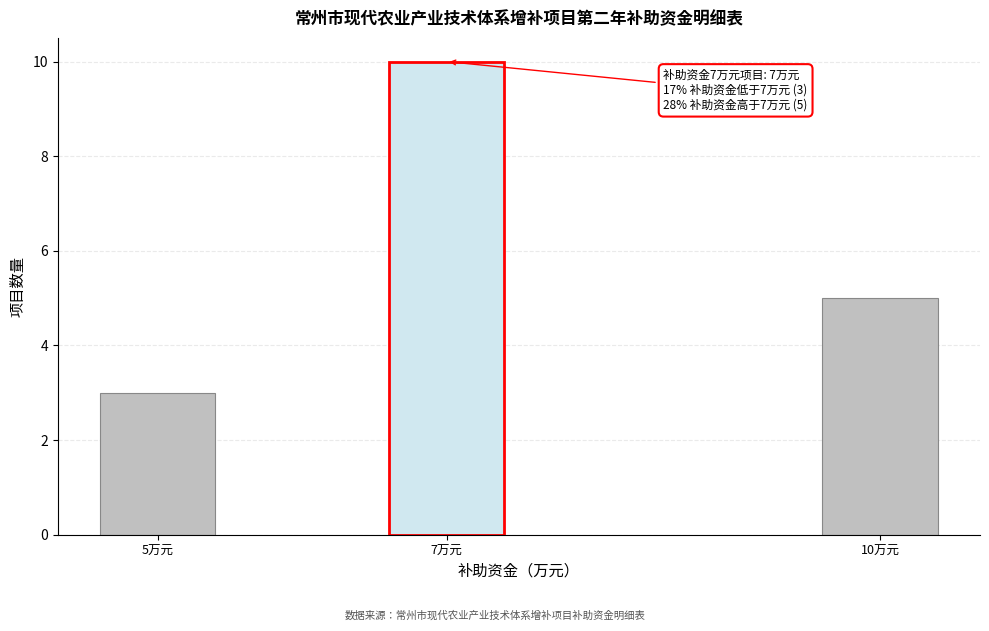

Reading right to left, what are all the values shown in this chart?

10万元=5	7万元=10	5万元=3